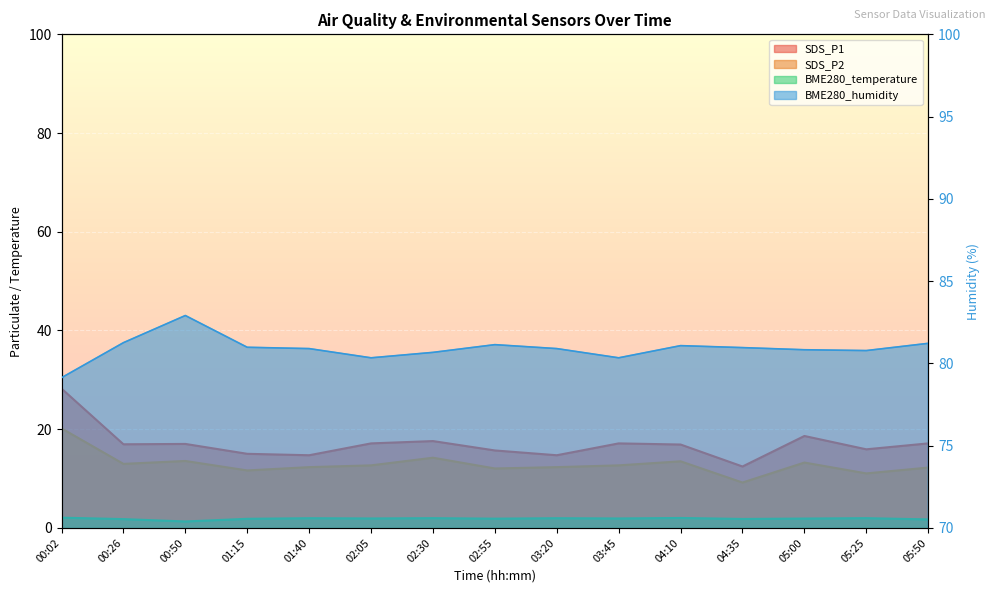

How many lines are shown in the chart?

4